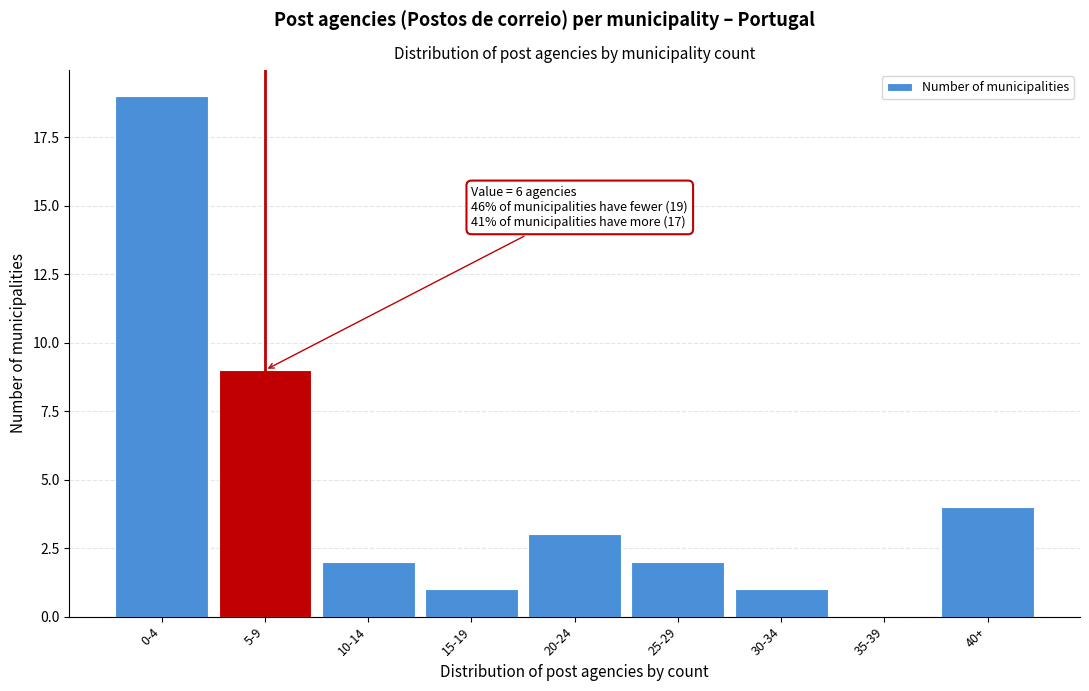

Reading right to left, extract all data points from this chart.

40+=4	35-39=0	30-34=1	25-29=2	20-24=3	15-19=1	10-14=2	5-9=9	0-4=19